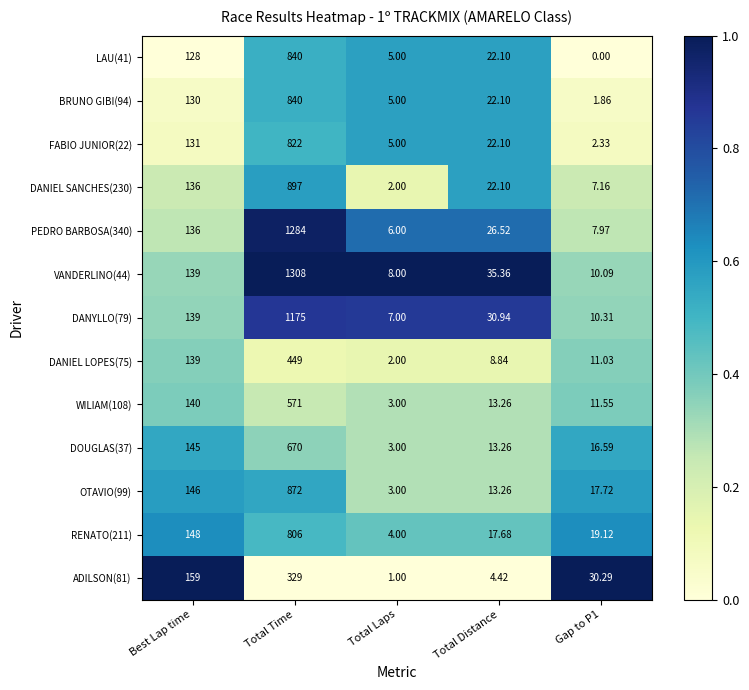

Rank the series at Gap to P1 from highest to lowest value.

ADILSON(81), RENATO(211), OTAVIO(99), DOUGLAS(37), WILIAM(108), DANIEL LOPES(75), DANYLLO(79), VANDERLINO(44), PEDRO BARBOSA(340), DANIEL SANCHES(230), FABIO JUNIOR(22), BRUNO GIBI(94), LAU(41)